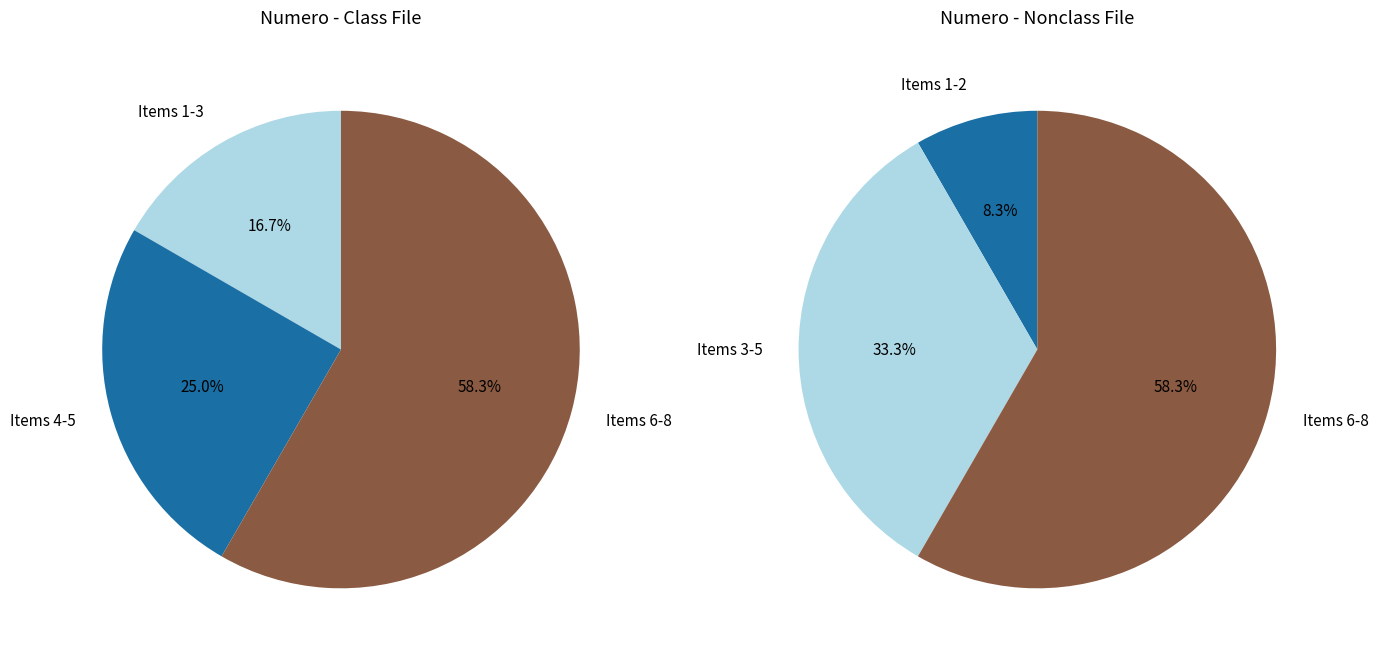

True or false: 33ing0QrdL4%3D accounts for 13% of the total.

False